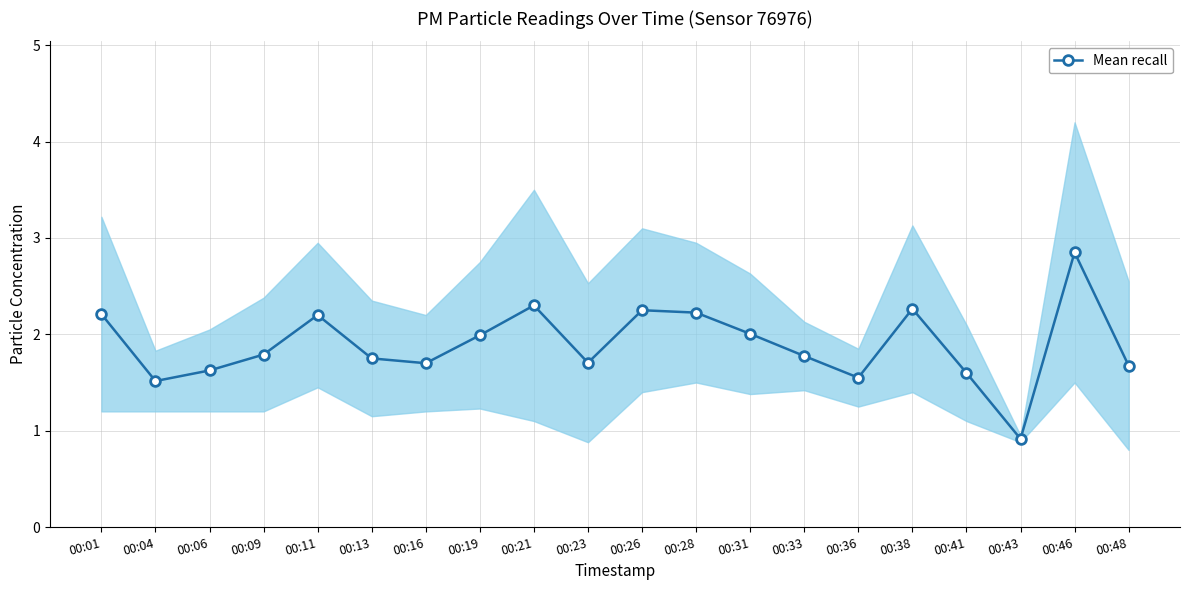

How many data points are less than 1?

1